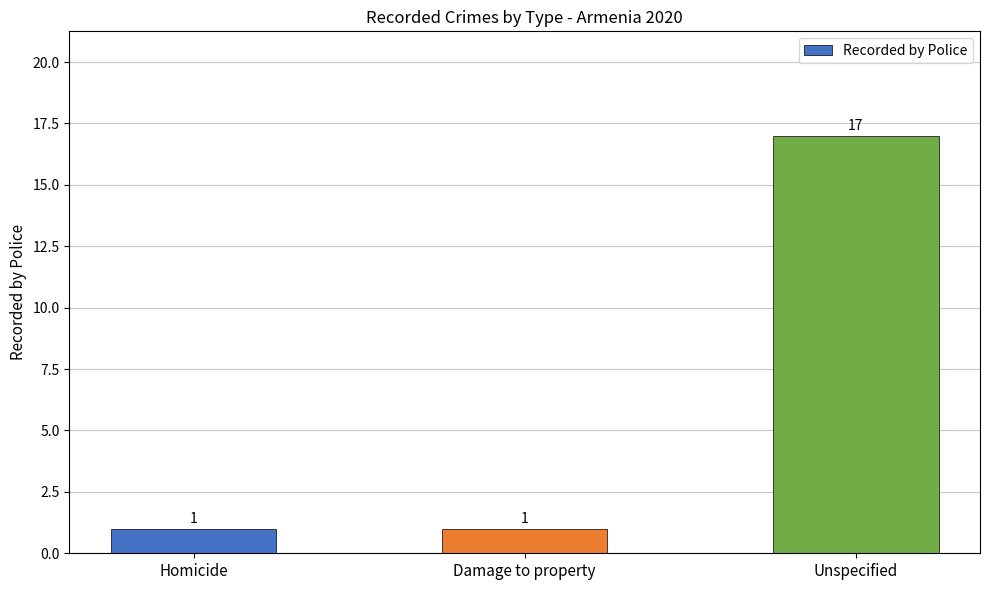

What position from the left is Homicide?

1